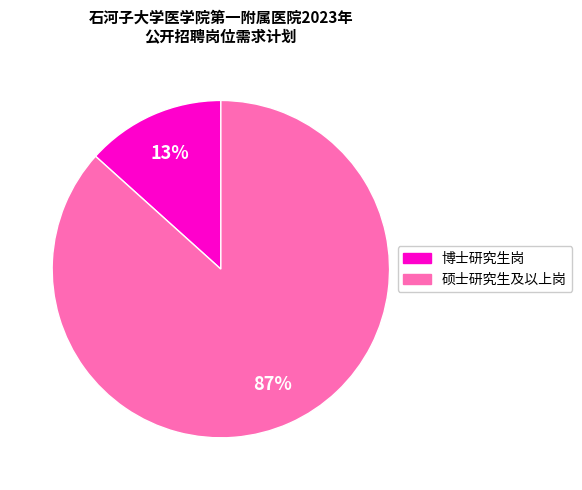

Count the number of slices in the pie.

2